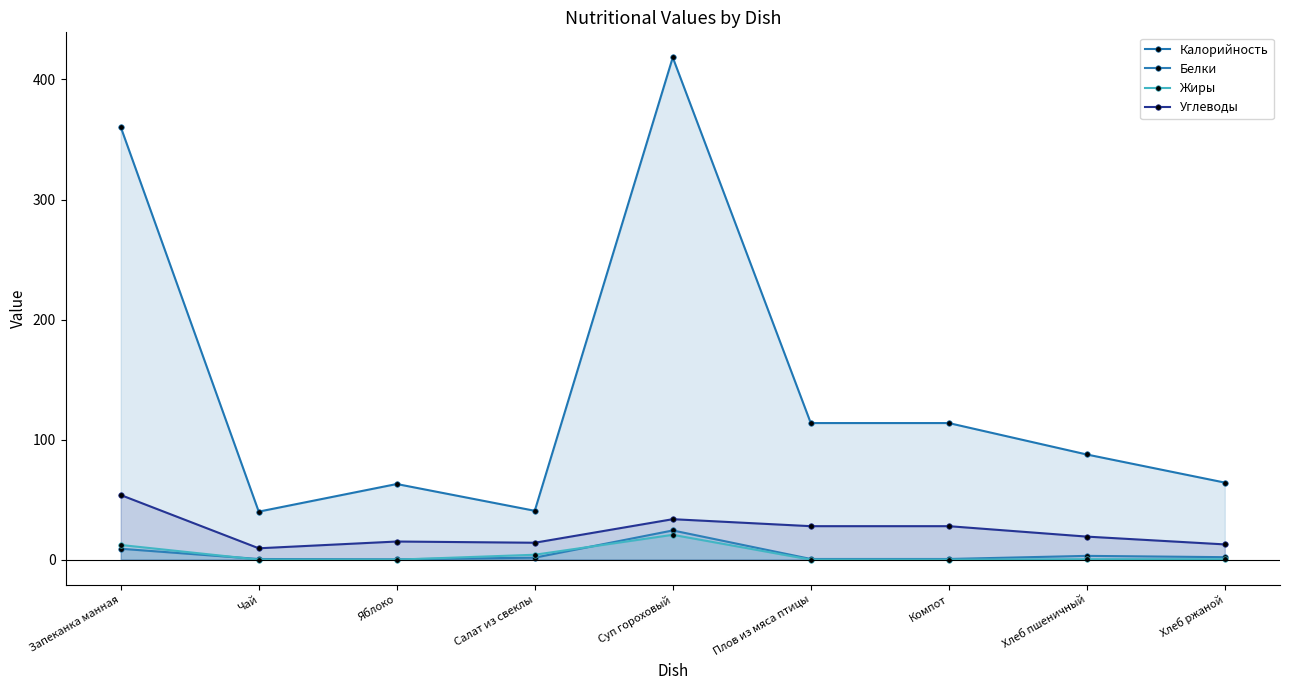

At Плов из мяса птицы, list the series in order from smallest to largest.

Жиры, Белки, Углеводы, Калорийность